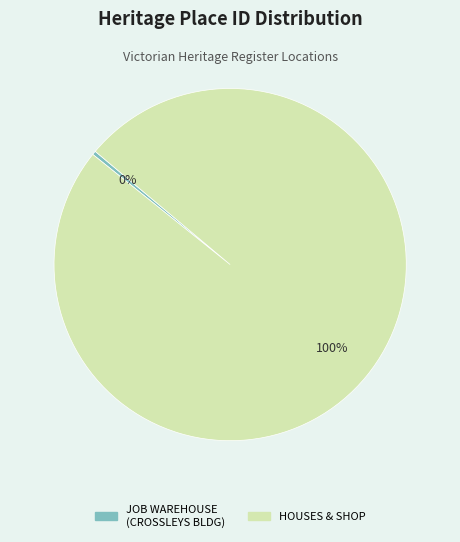

Does any single category account for the majority?

Yes